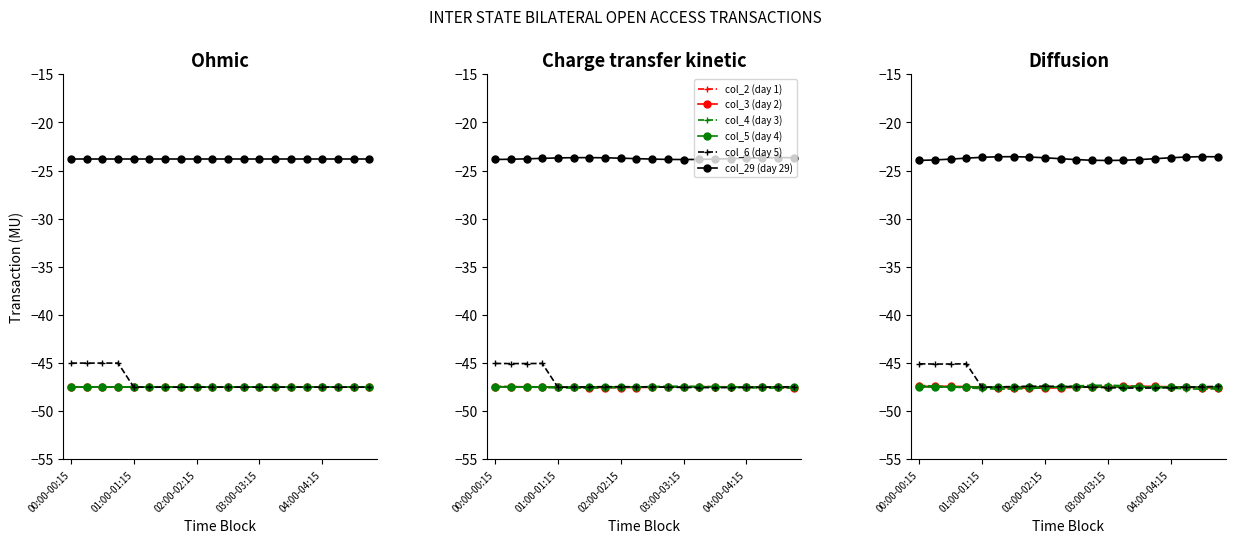

What value does the col_2 (day 1) series have at 01:00-01:15?

-47.5